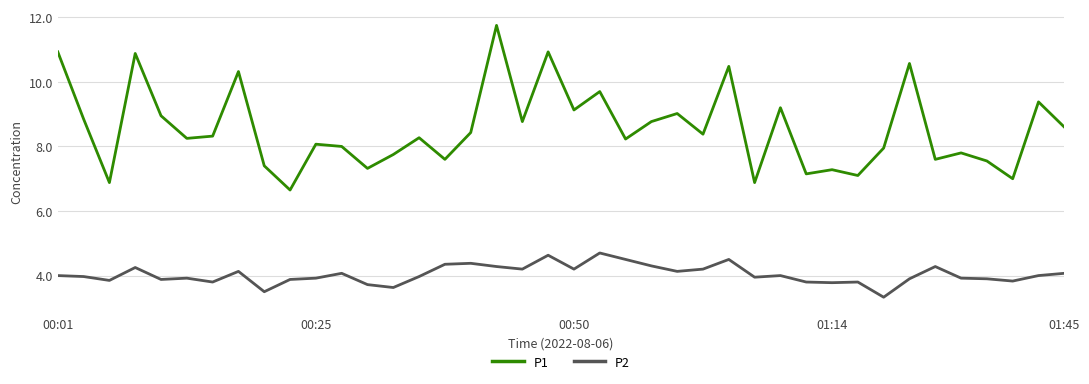

True or false: P1 and P2 cross at least once.

False